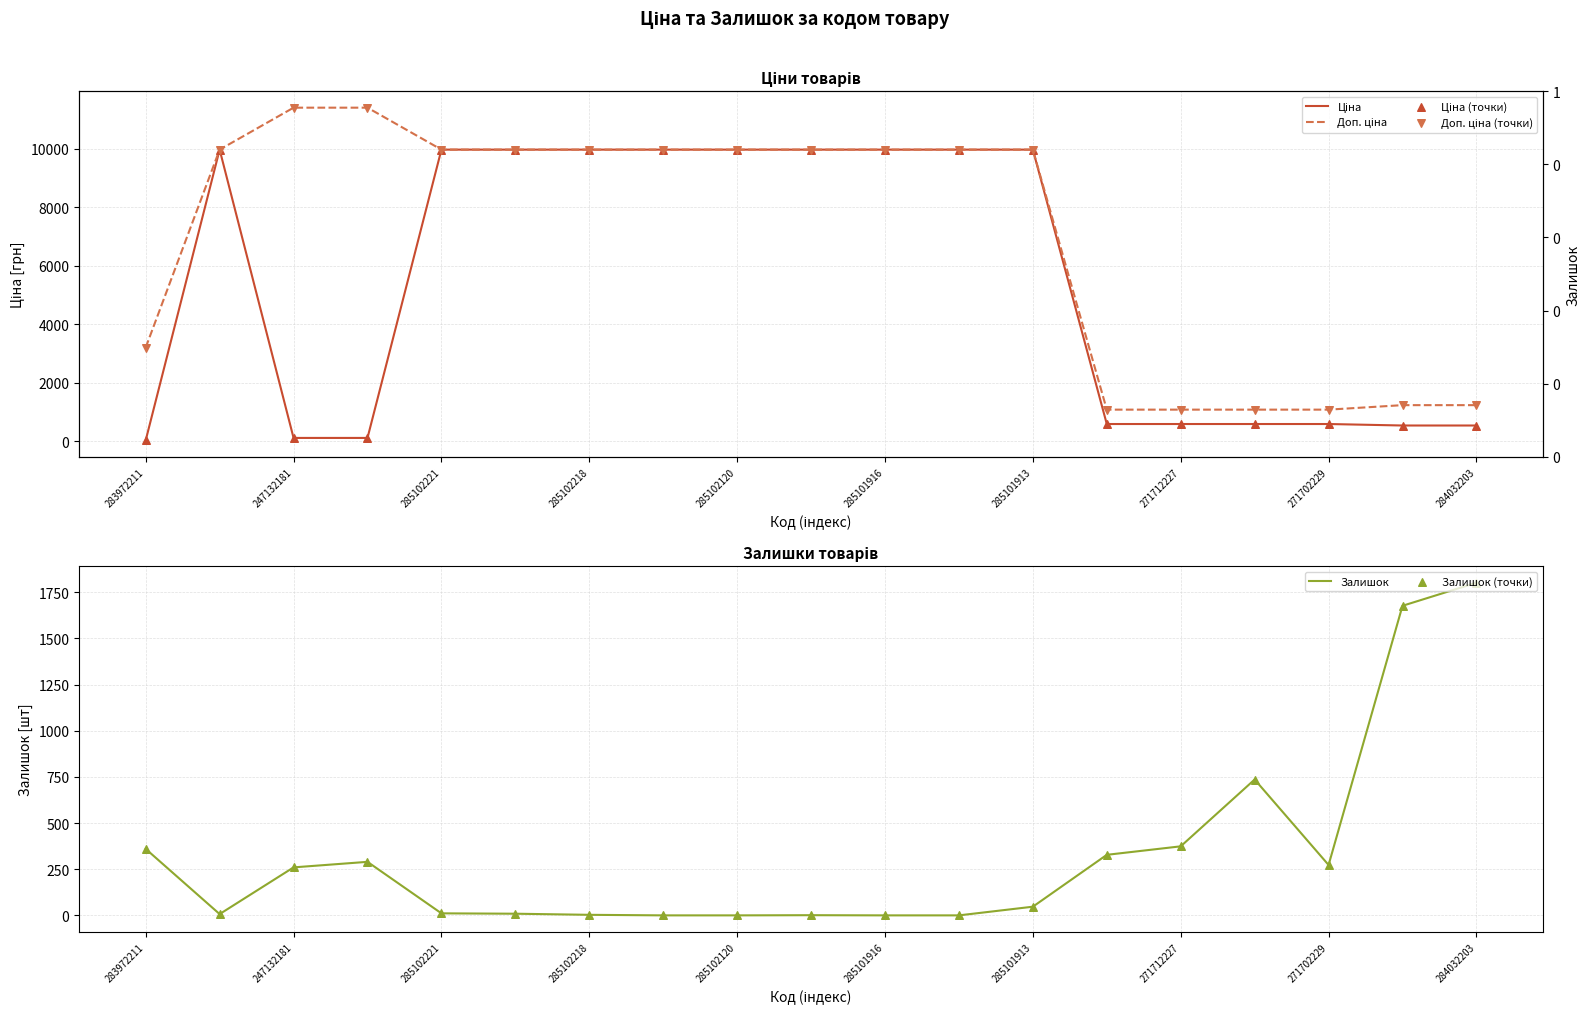

Which series has the widest spread of Y values?

Доп. ціна